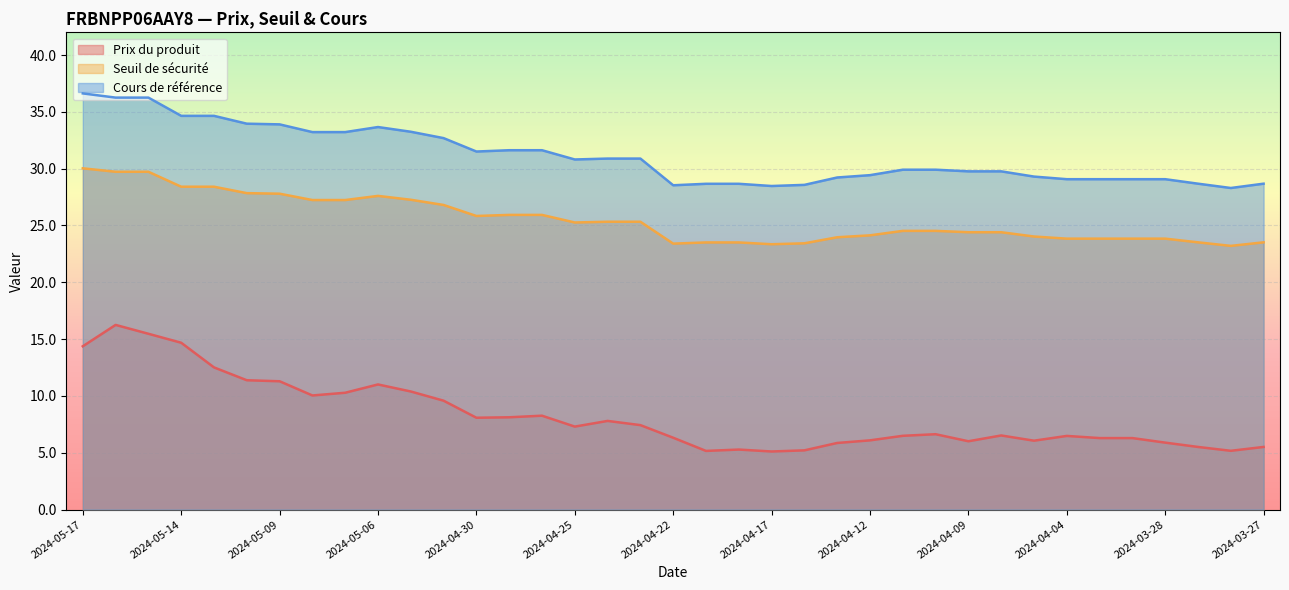

How many interior local valleys does the Cours de référence series have?

5